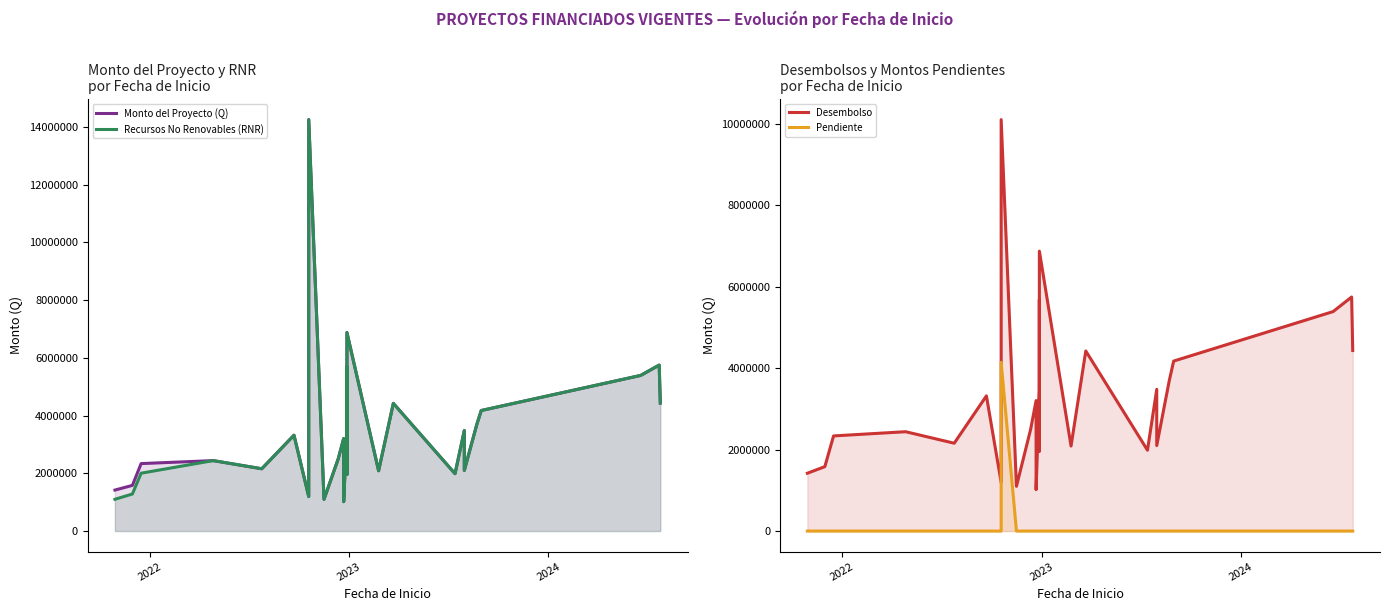

The value of Pendiente at 2023 is 2816194.6. True or false?

False